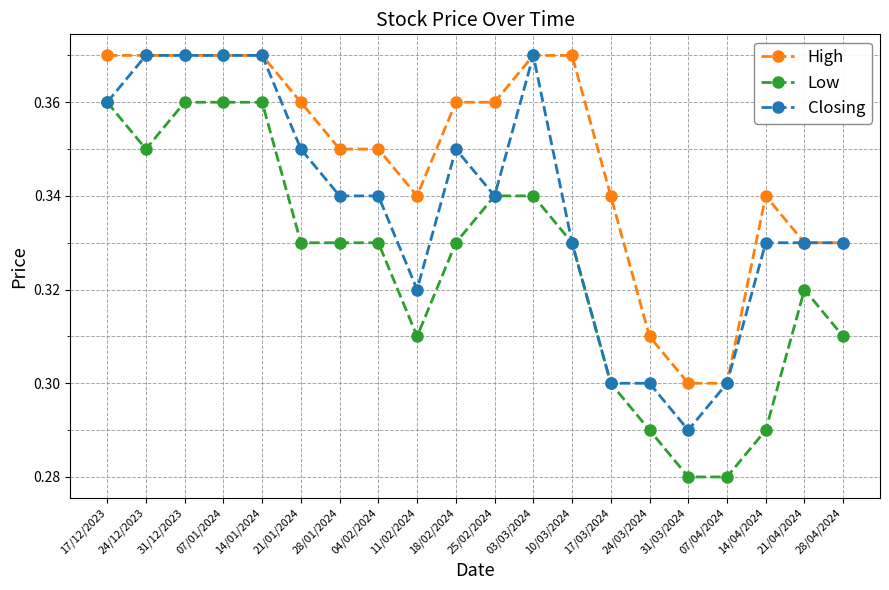

At how many categories does at least one series exceed 0?

20